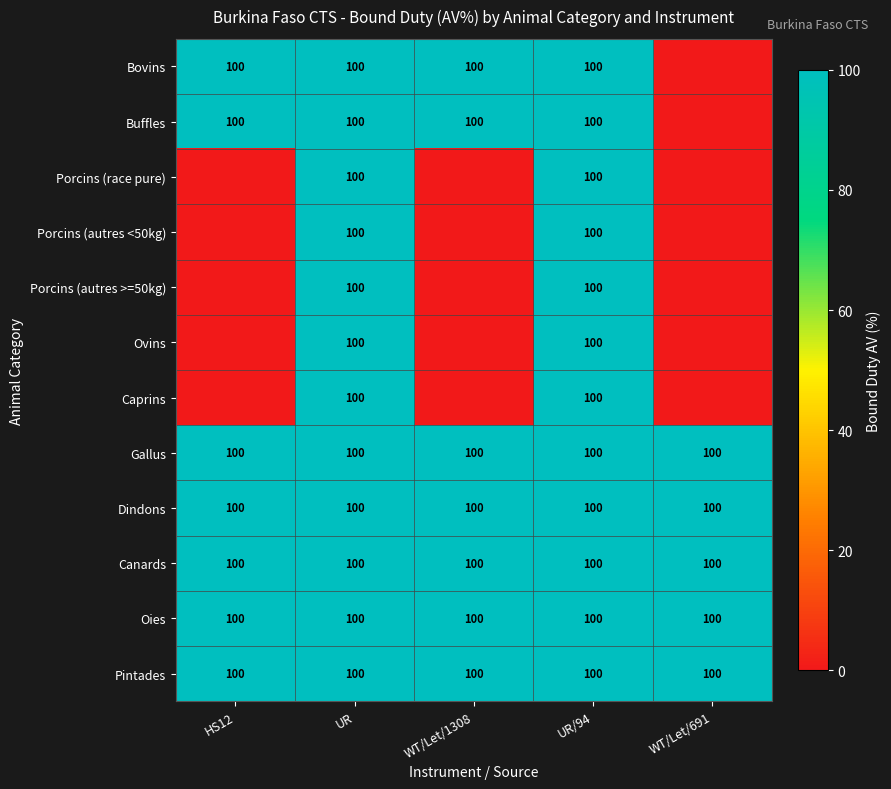

Is it true that Porcins (autres >=50kg) equals 143 at UR?

False